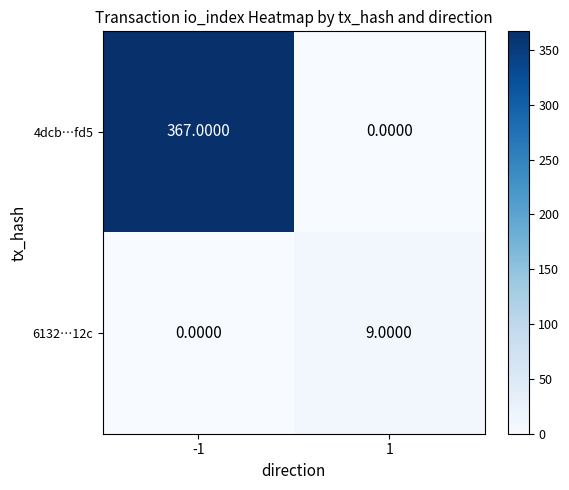

At -1, list the series in order from largest to smallest.

4dcb…fd5, 6132…12c